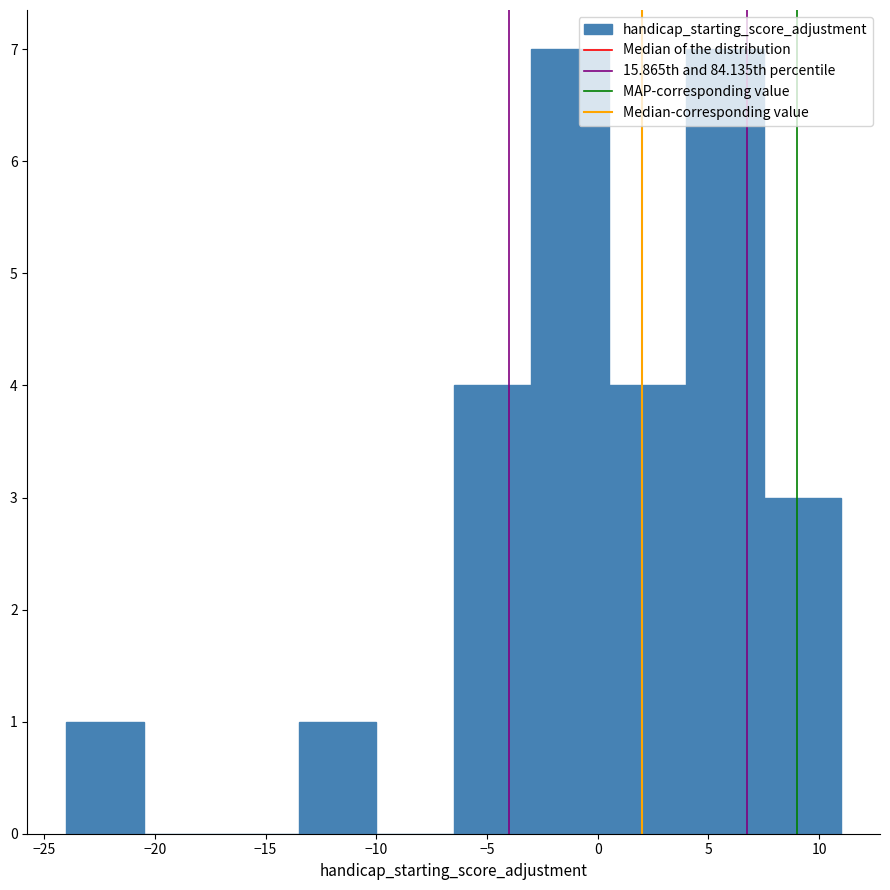

Reading left to right, list every bar in this chart as the range it spans on the x-axis followed by its height. The values are not printed on the chart, so give them approximately, as read against the axis.

-24.0 to -20.5: 1
-20.5 to -17.0: 0
-17.0 to -13.5: 0
-13.5 to -10.0: 1
-10.0 to -6.5: 0
-6.5 to -3.0: 4
-3.0 to 0.5: 7
0.5 to 4.0: 4
4.0 to 7.5: 7
7.5 to 11.0: 3